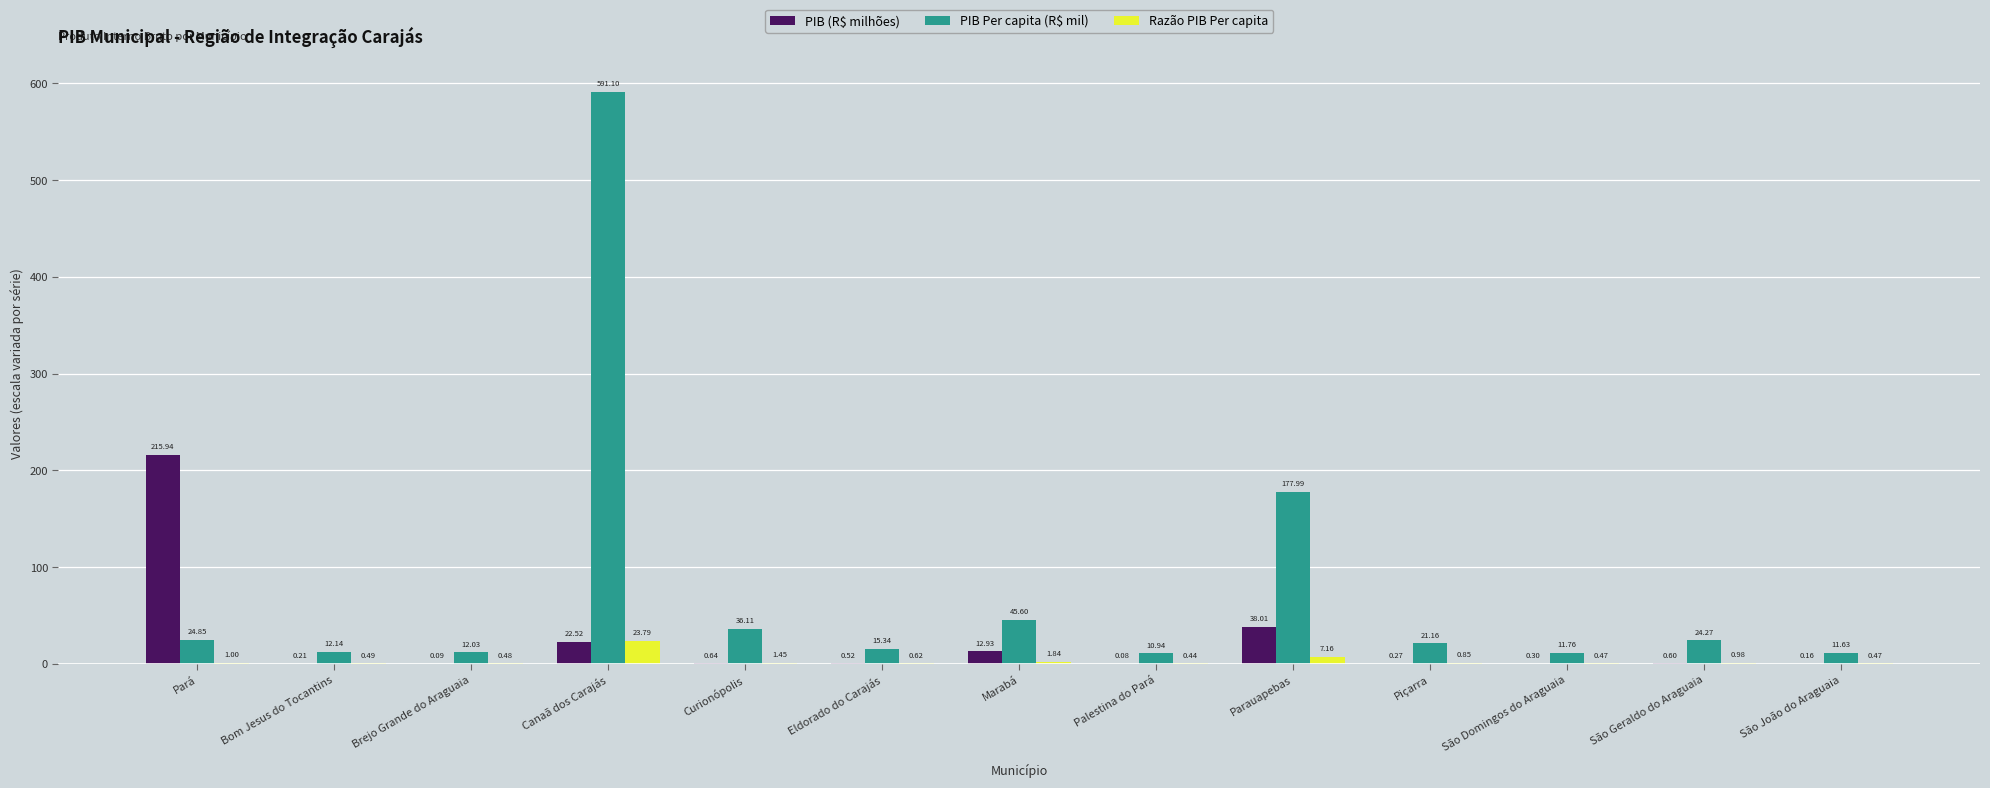

At which label is PIB (R$ milhões) closest to 108?

Parauapebas